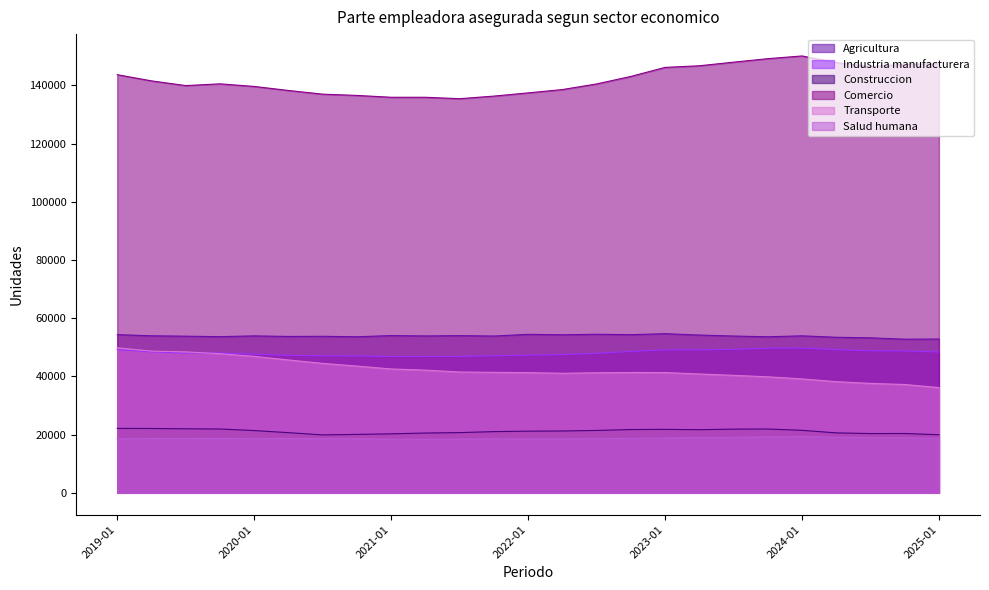

What is the highest value of the Comercio series?

150148